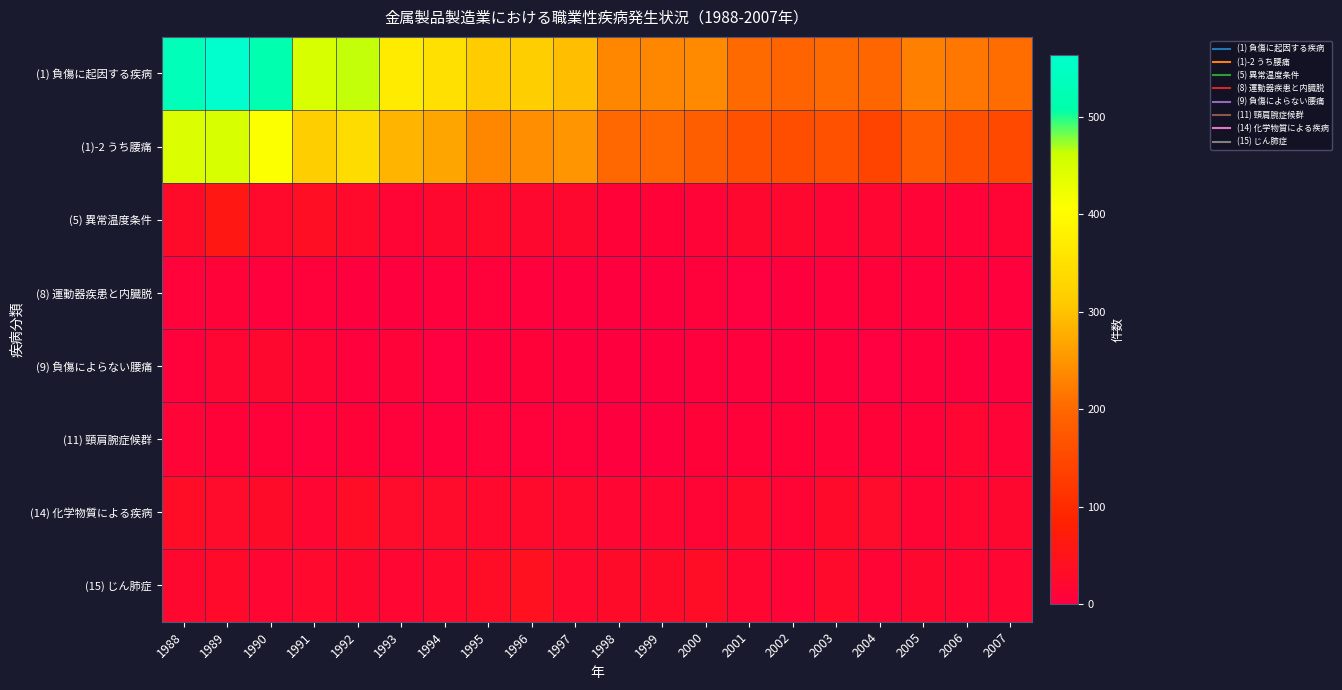

List the series in order of their peak value, highest first.

(1) 負傷に起因する疾病, (1)-2 うち腰痛, (5) 異常温度条件, (15) じん肺症, (14) 化学物質による疾病, (9) 負傷によらない腰痛, (11) 頸肩腕症候群, (8) 運動器疾患と内臓脱